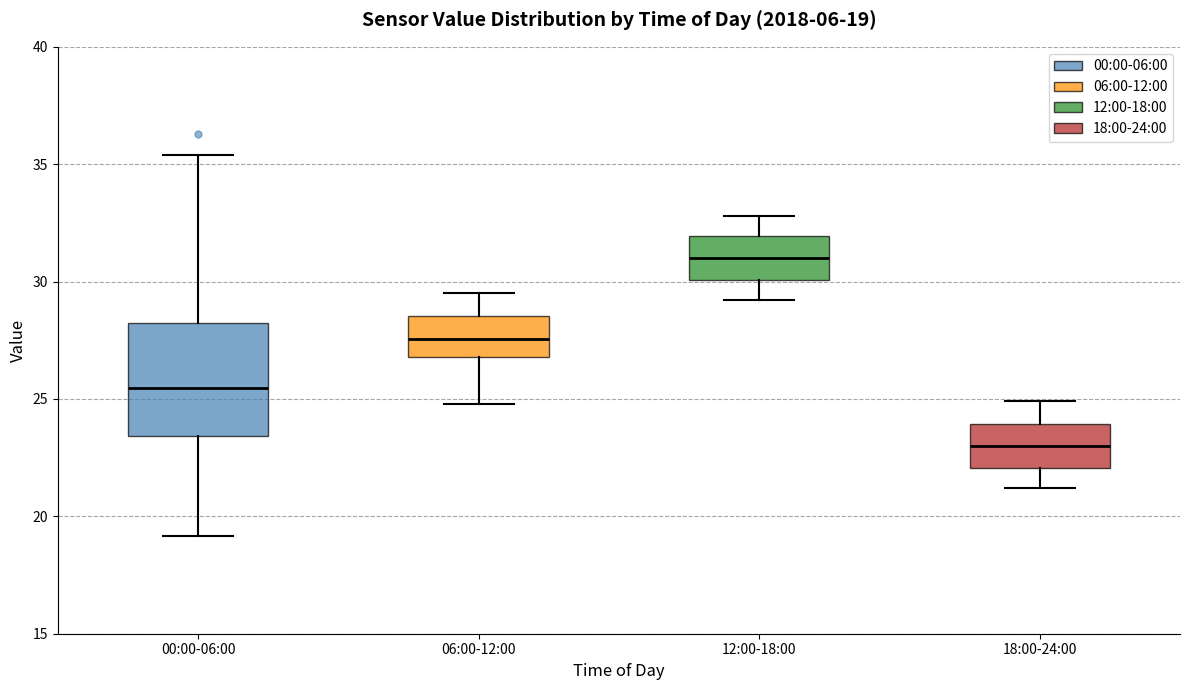

Which box has the highest median line?

12:00-18:00